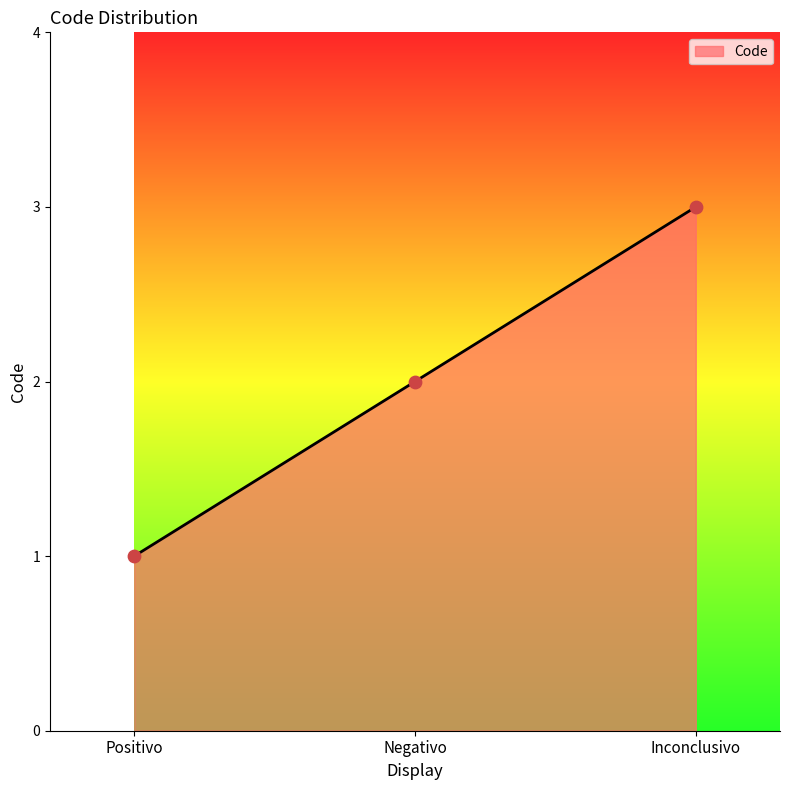

What is the change in value from Positivo to Inconclusivo?

+2